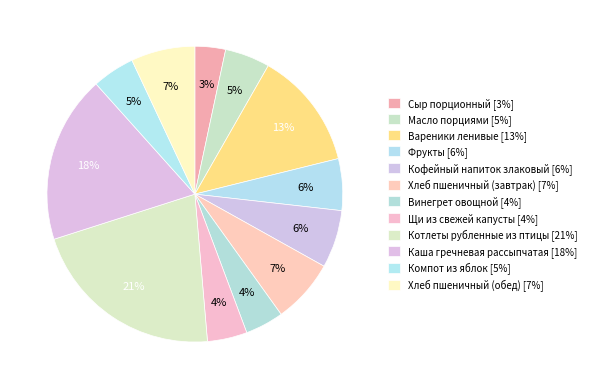

Count the number of slices in the pie.

12